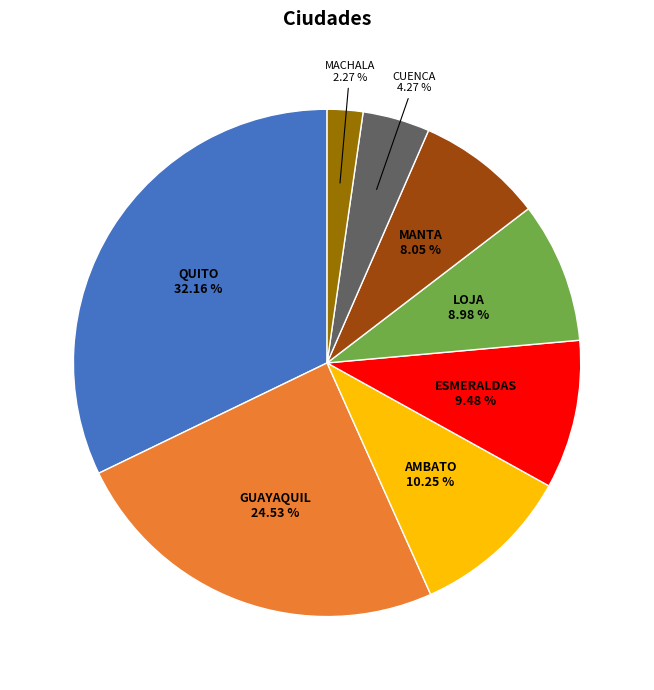

What is the largest slice in the pie chart?

QUITO